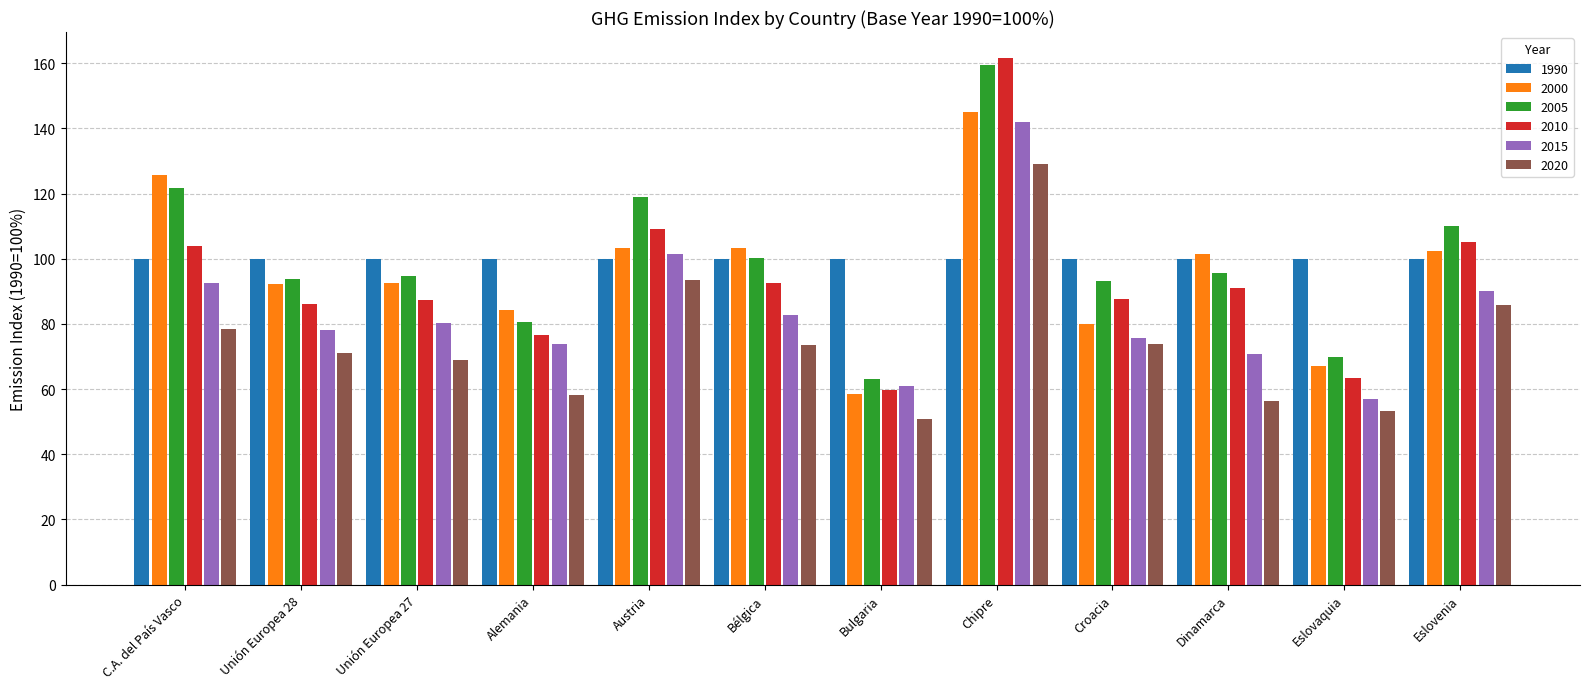

What is the difference between the highest and lowest values at Croacia?

26.0